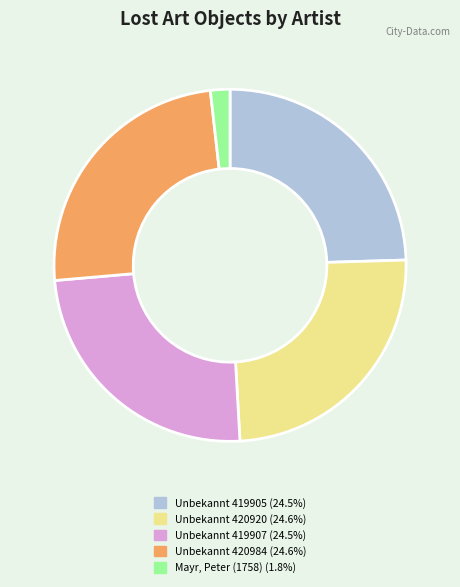

Is there a majority slice in this chart?

No